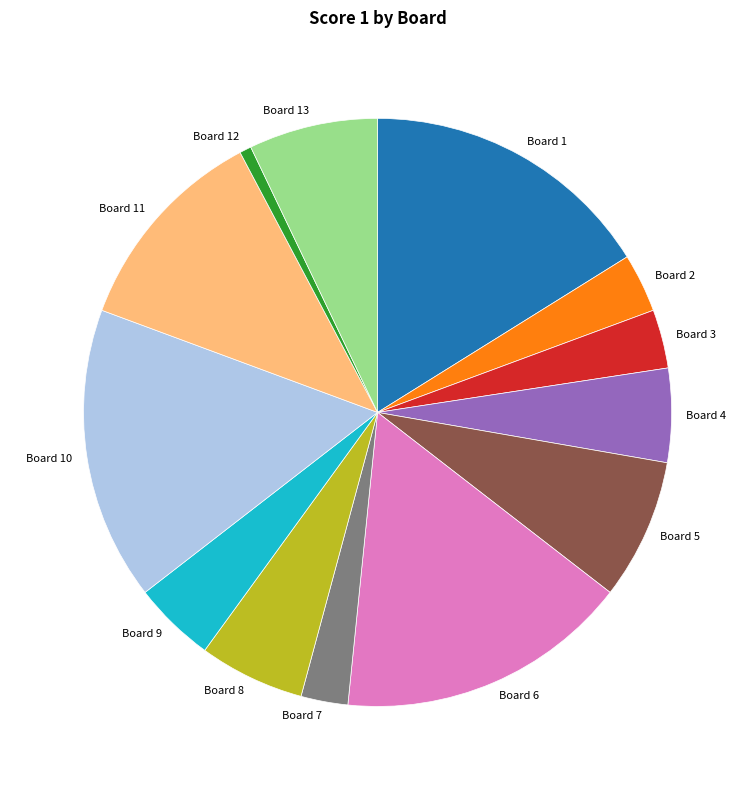

Which slice is the smallest?

Board 12